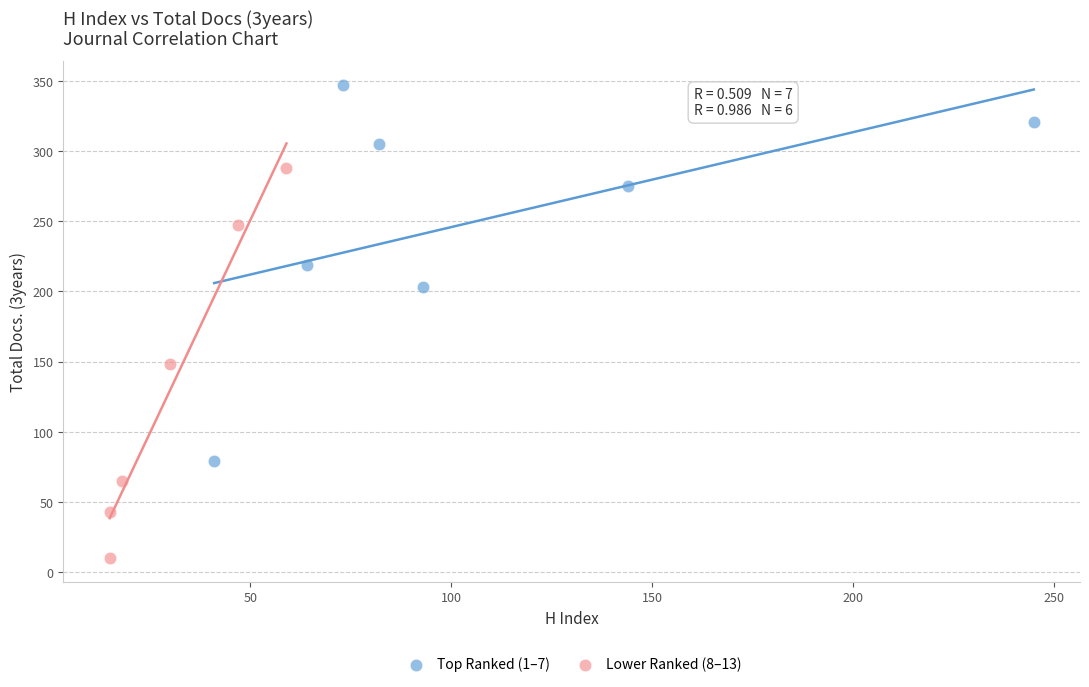

Which series reaches the minimum Y coordinate?

Lower Ranked (8–13)